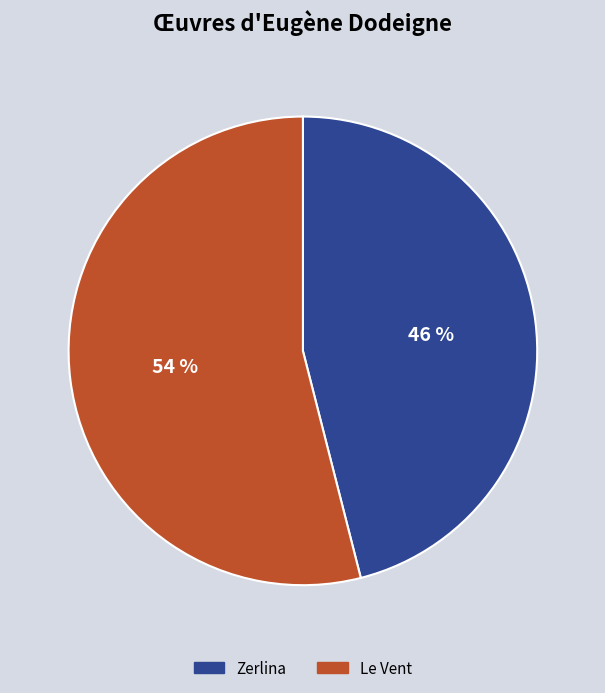

Is the sum of Le Vent and Zerlina greater than half?

Yes